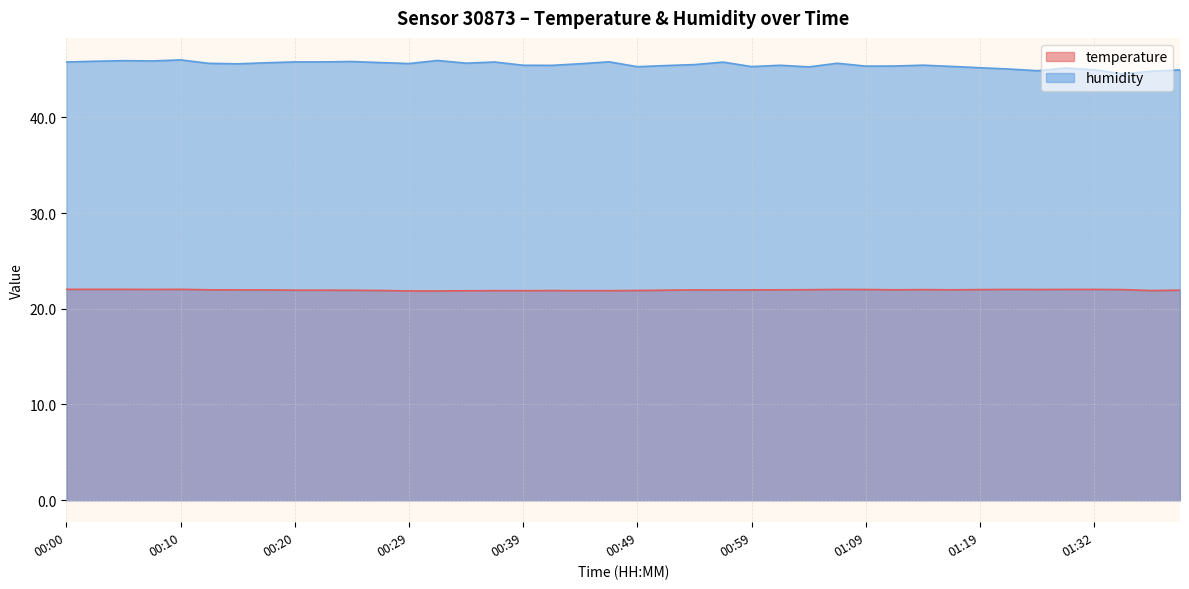

True or false: temperature and humidity intersect in this chart.

False